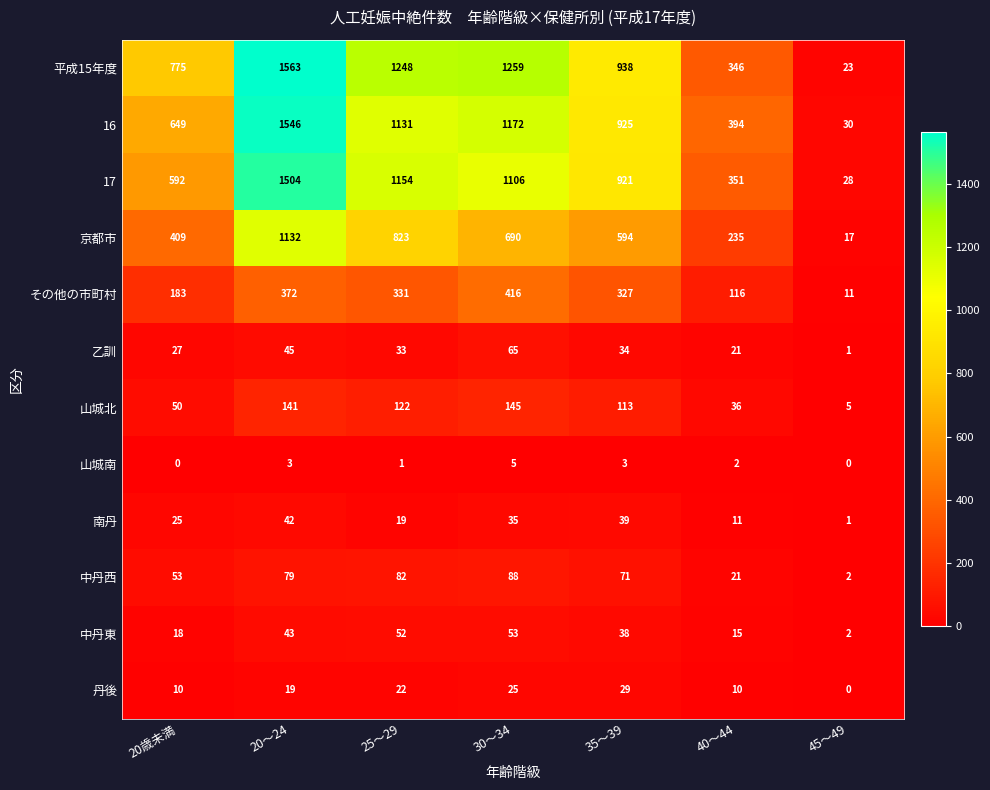

How many values in the 山城南 series are below 2?

3